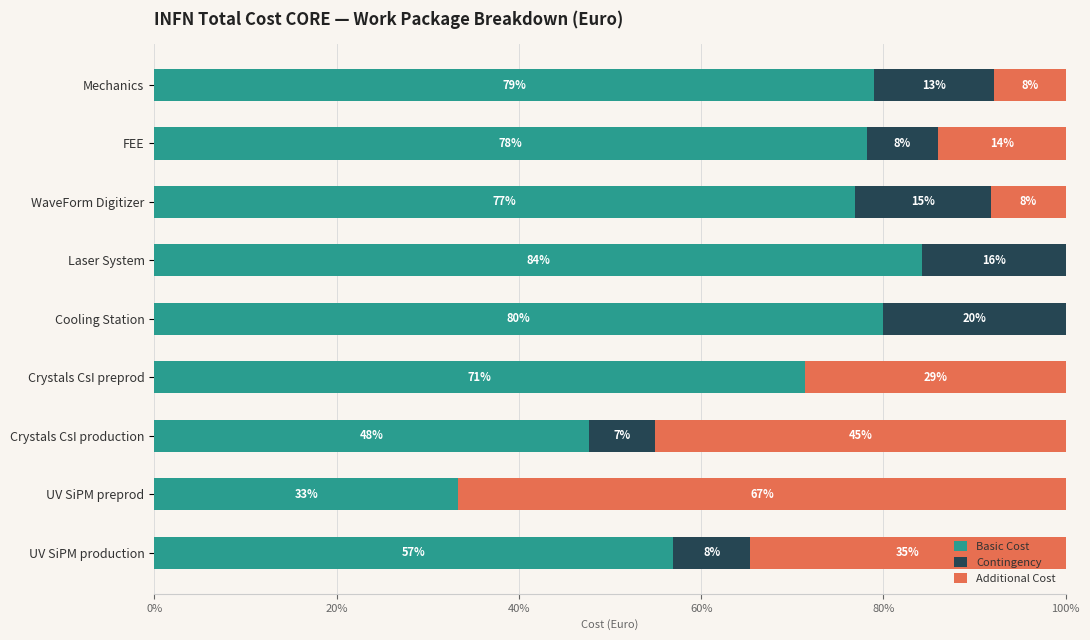

What are all the series names shown in the legend?

Basic Cost, Contingency, Additional Cost